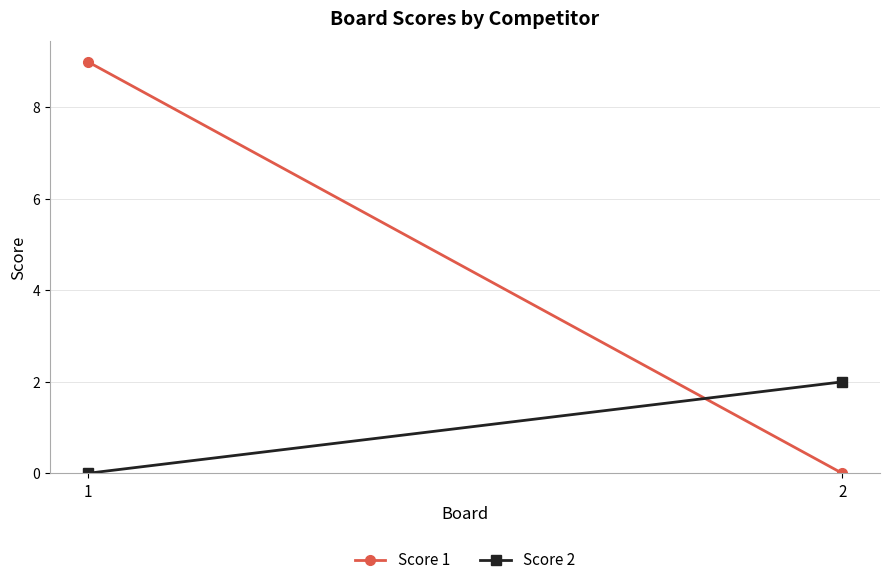

Rank the categories by Score 2 value from highest to lowest.

2, 1